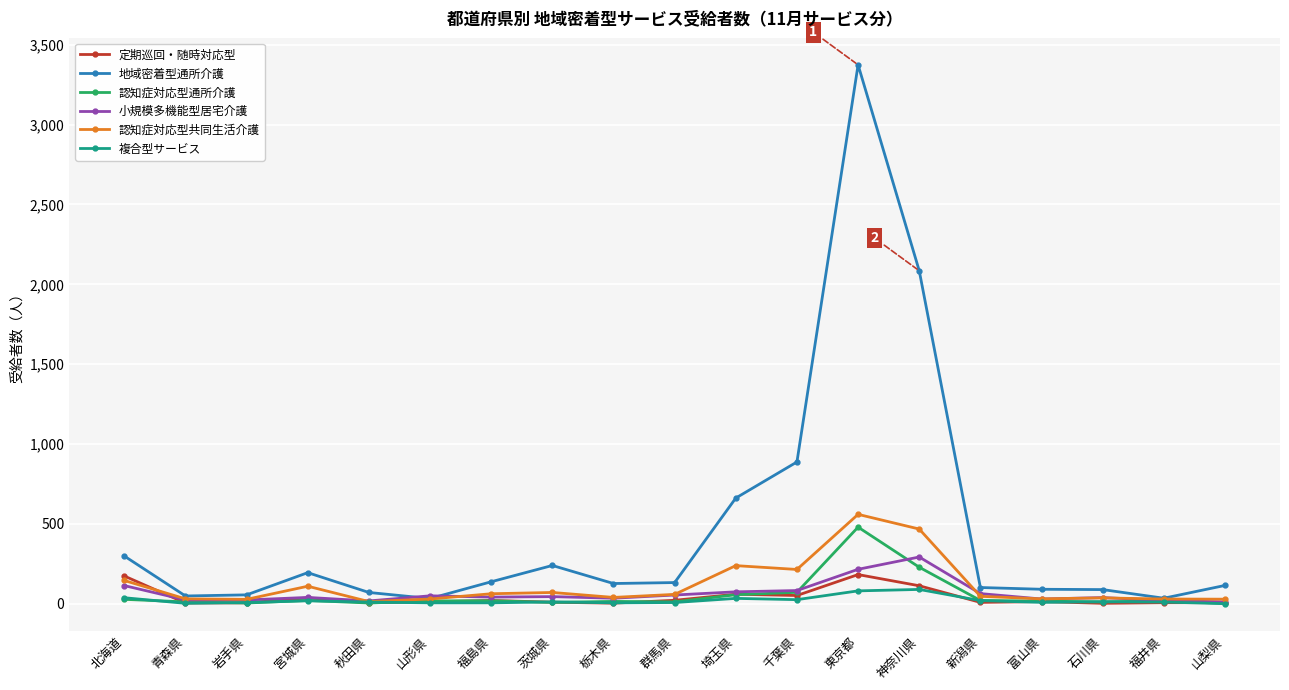

How many lines are shown in the chart?

6